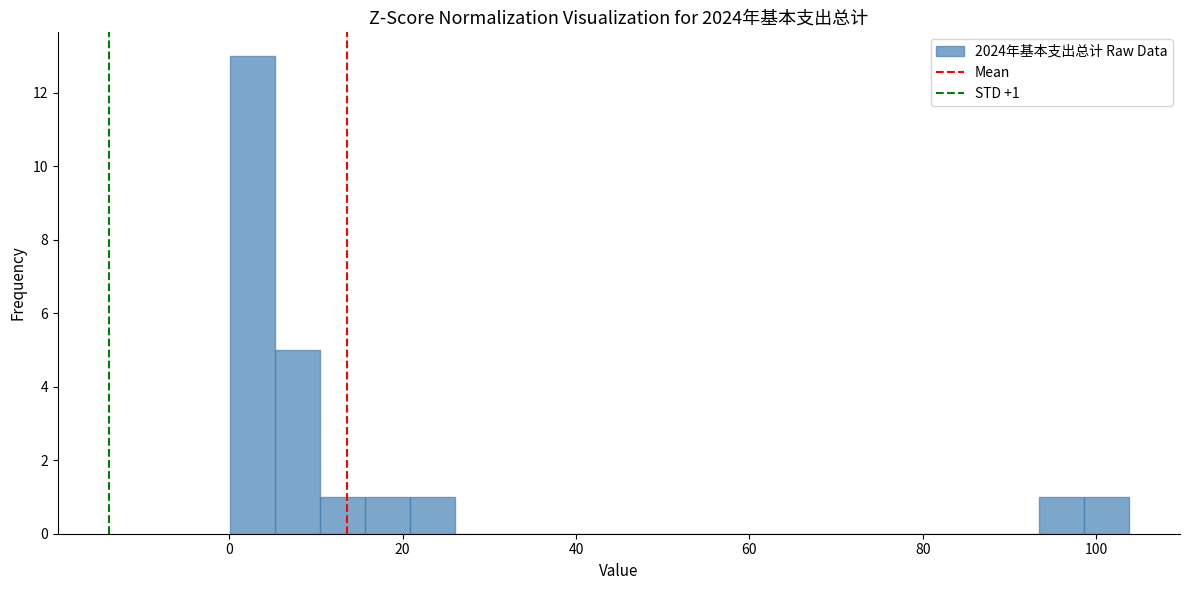

Around what value on the x-axis is the tallest bar? Give the approximate position of its centre, as read against the axis.

2